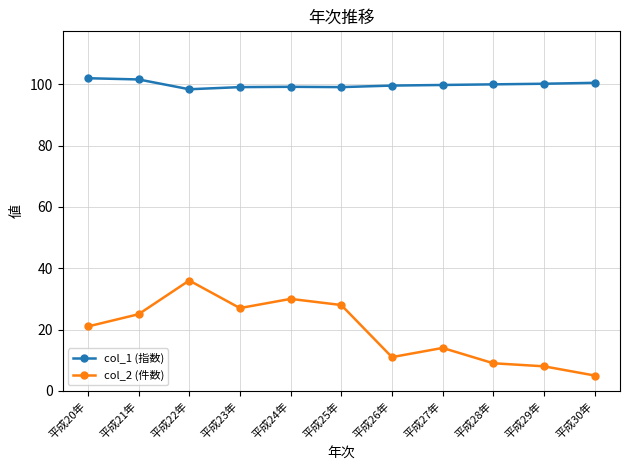

True or false: col_1 (指数) has a value of 100.5 at 平成30年.

True